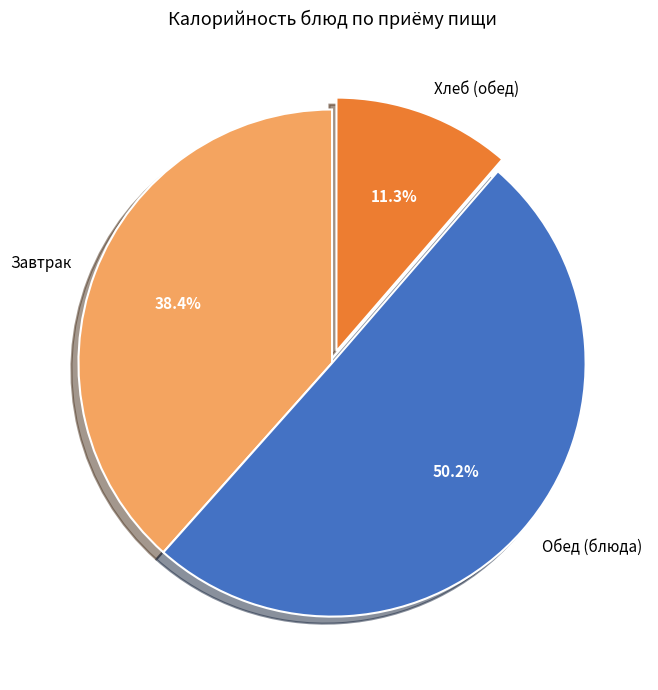

Which slice represents more than half of the pie?

Обед (блюда)